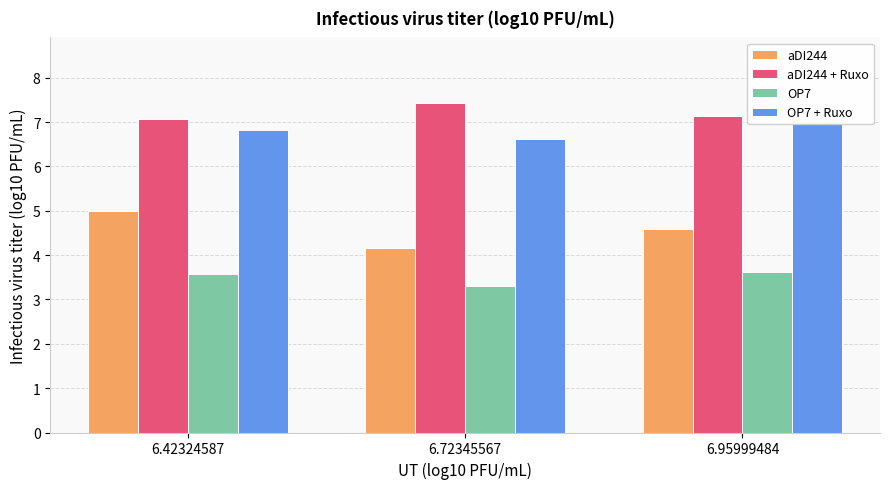

At which category is the sum across all series the highest?

6.42324587